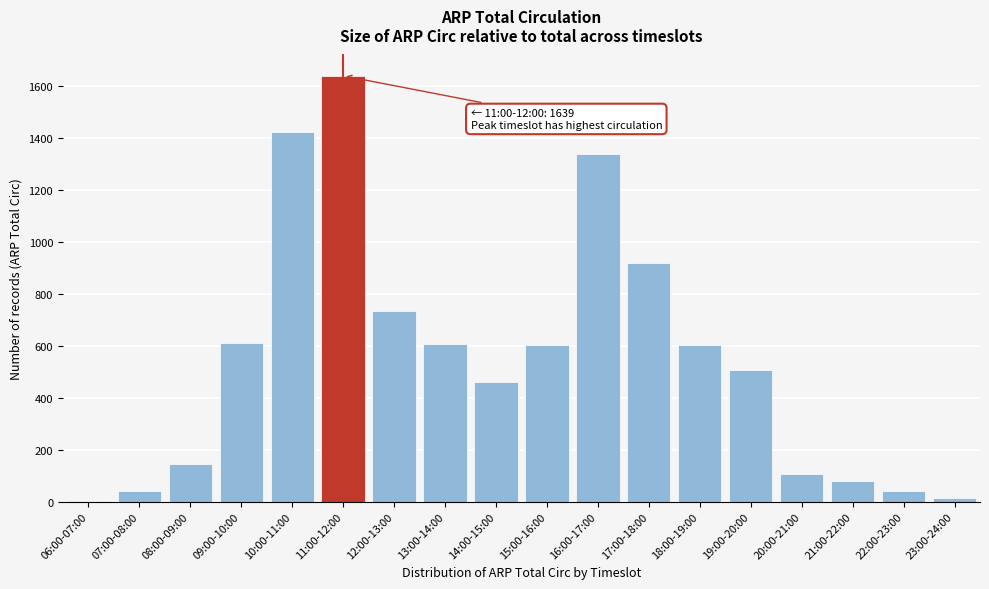

Between 18:00-19:00 and 10:00-11:00, which is larger?

10:00-11:00